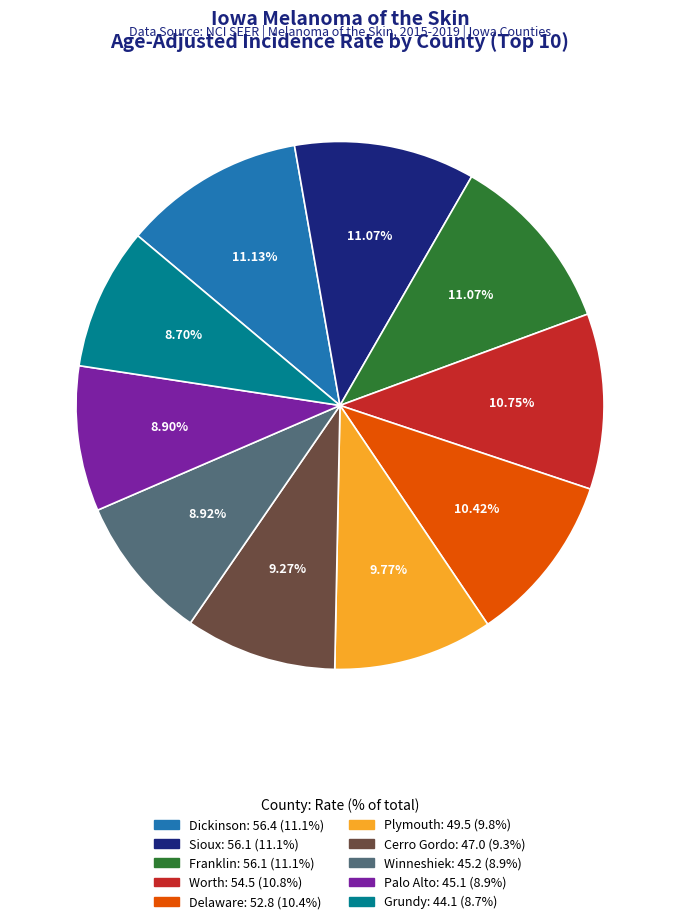

Is there any slice that represents more than half of the pie?

No